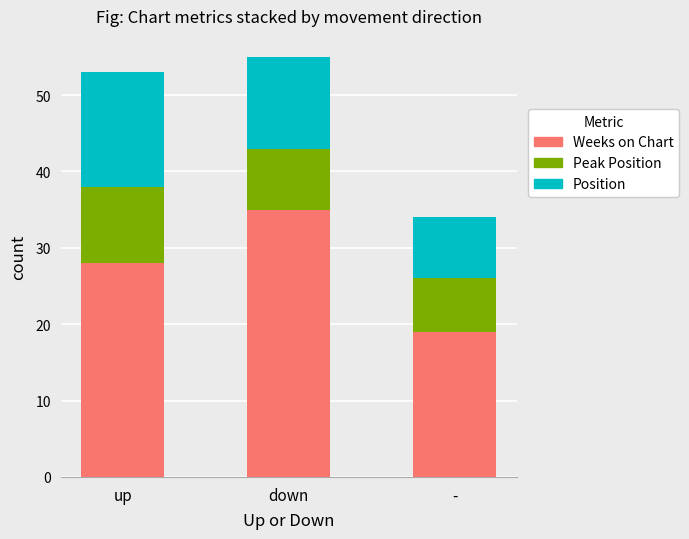

Is it true that Weeks on Chart equals 37 at up?

False